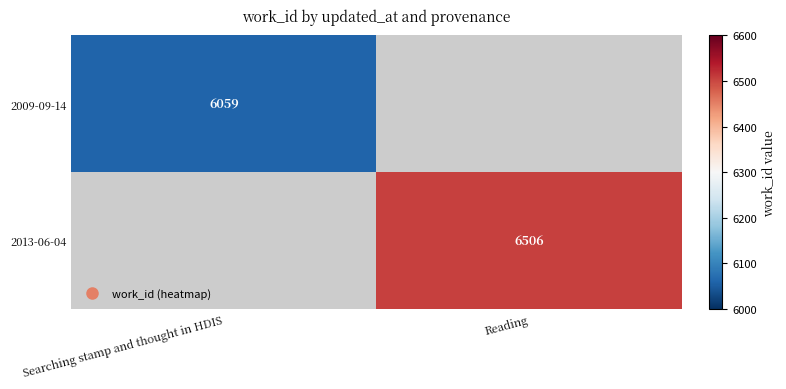

What is the approximate value of 2013-06-04 at Reading?

6506.0